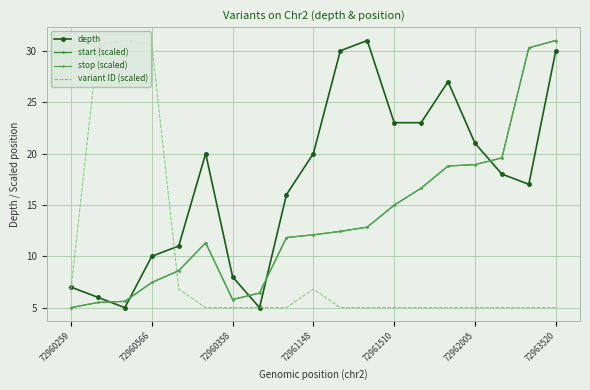

What is the difference between the maximum and minimum values in the depth series?

26.0